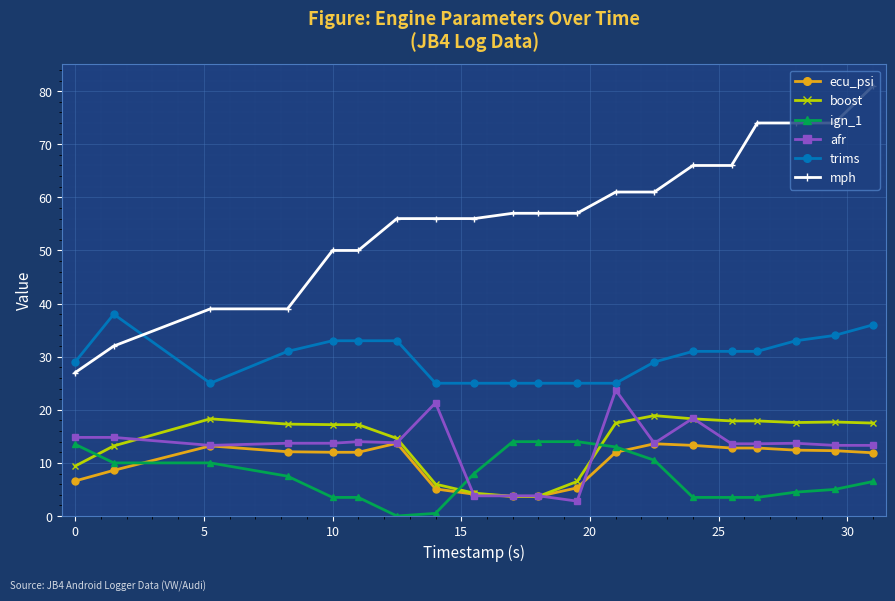

Which series has the largest range (max minus min)?

mph